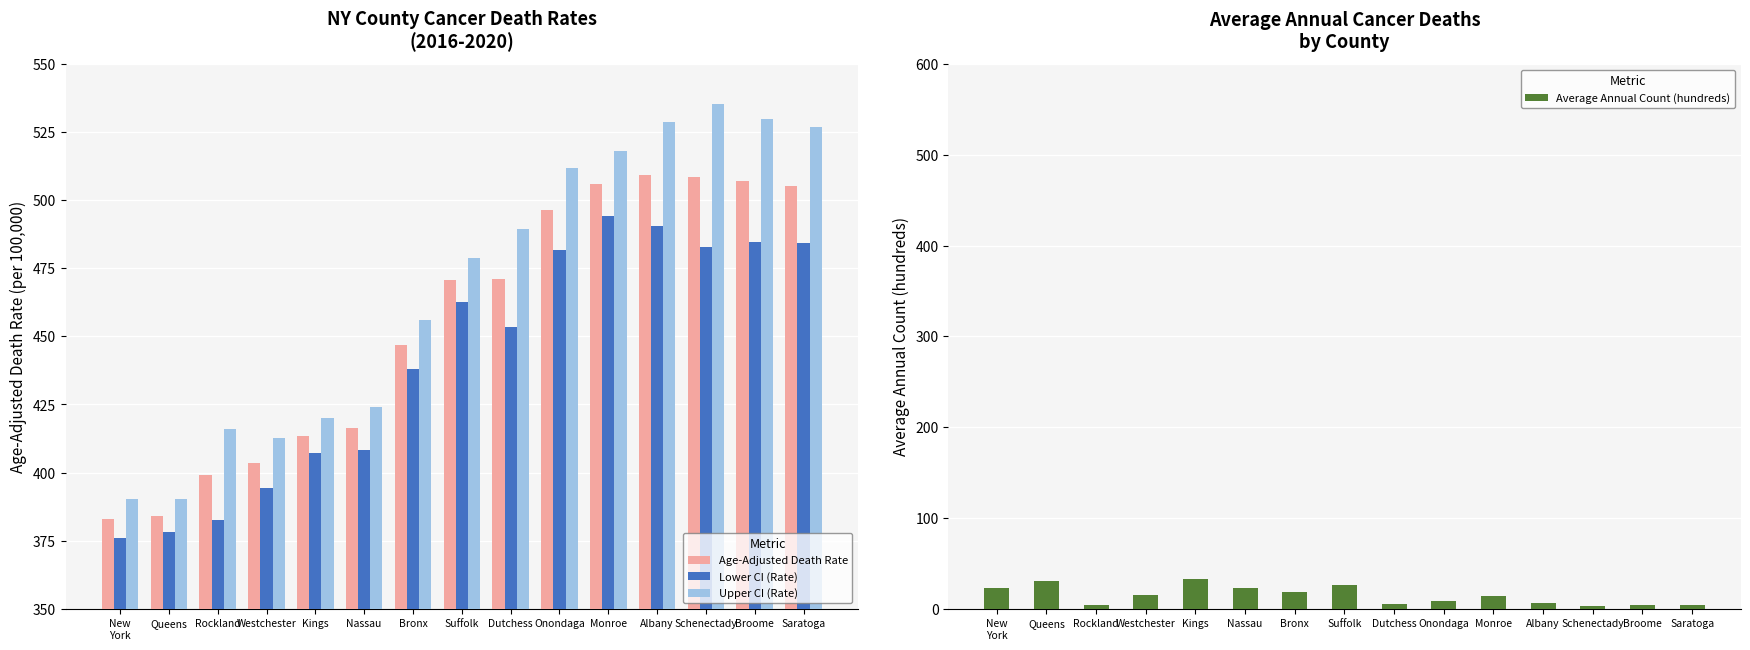

What is the total value across all series at Westchester?

1225.8